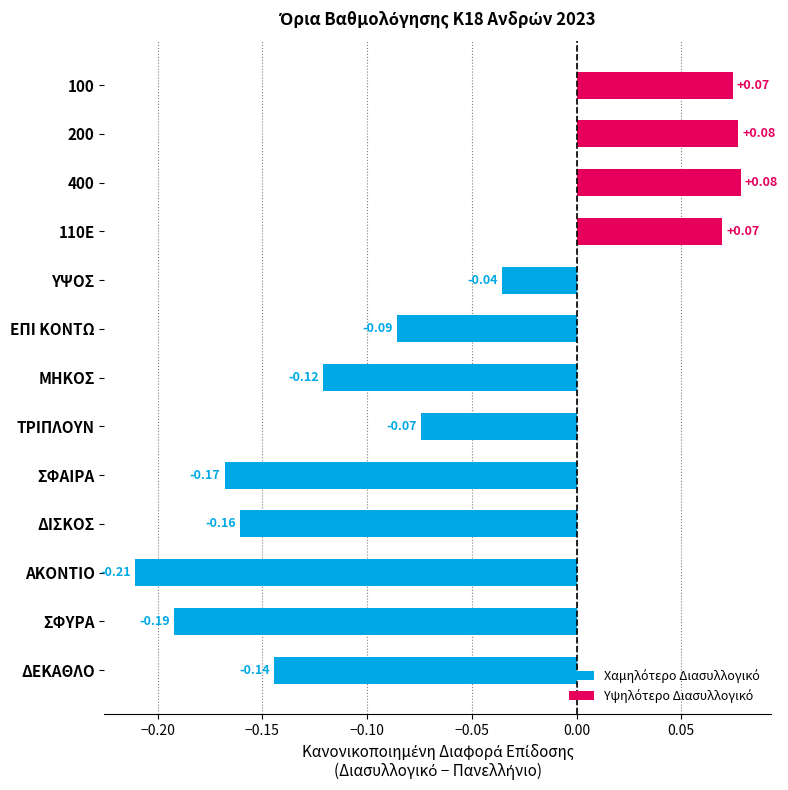

At which label is the value closest to 0?

ΥΨΟΣ